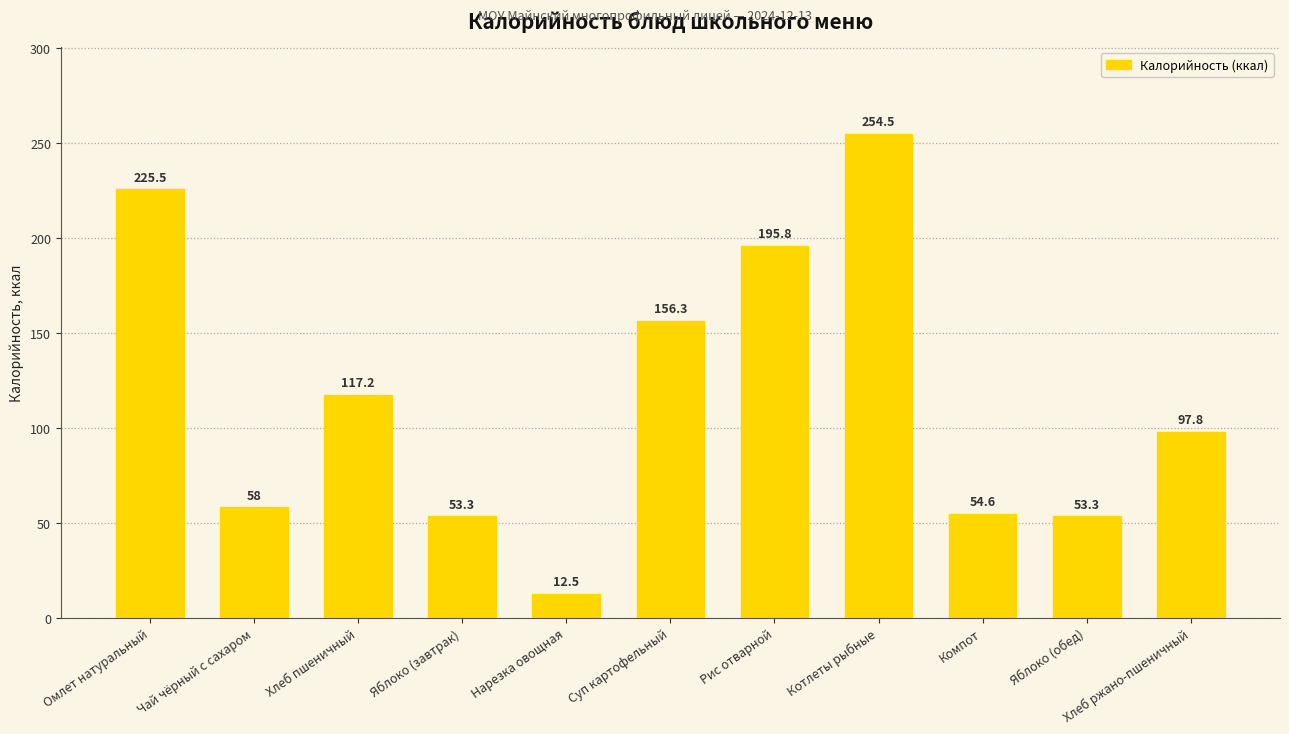

Are the bars grouped side by side (vs. stacked)?

No